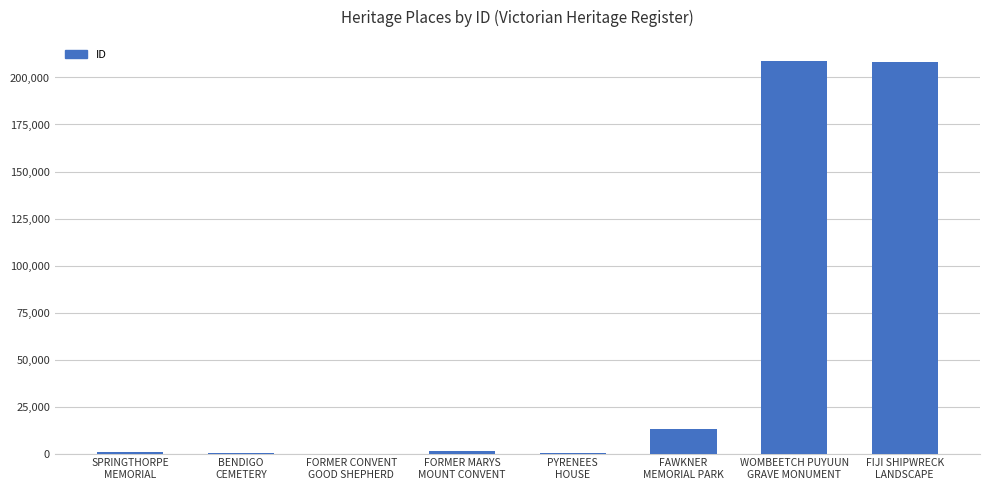

What is the maximum value shown in the chart?

208508